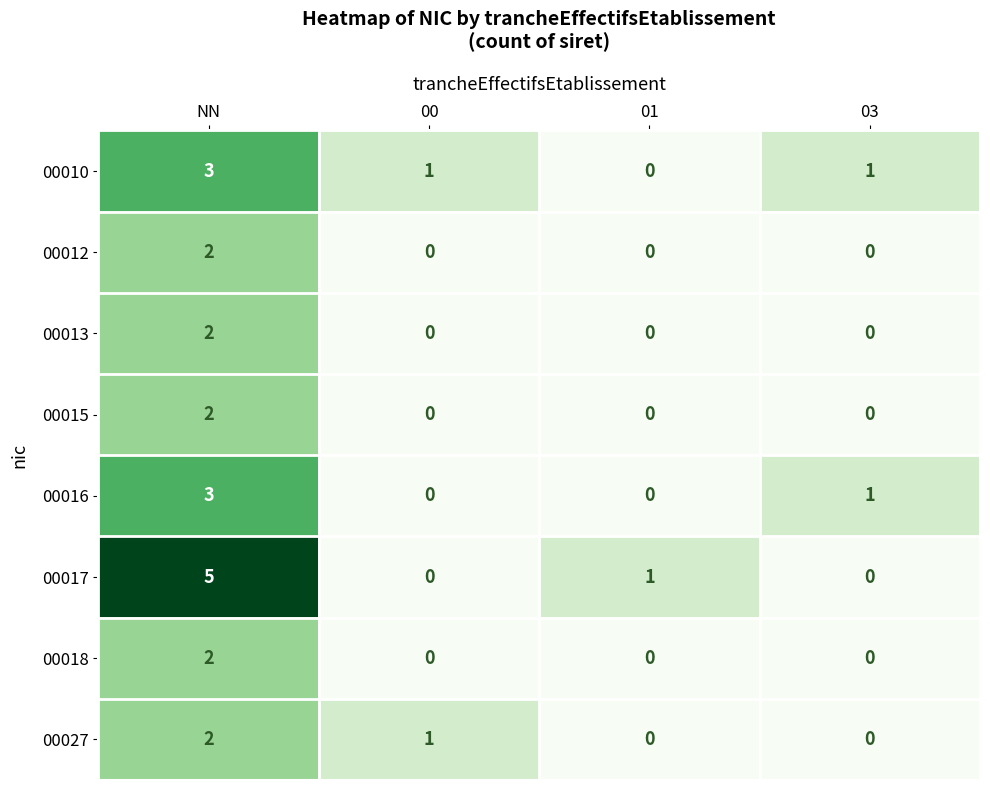

Between NN and 00, which series saw the biggest shift?

00017